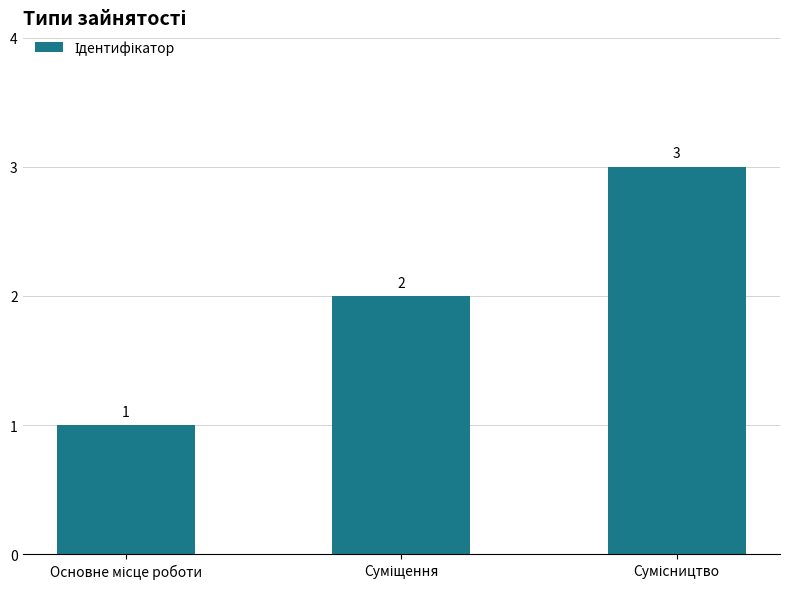

Does the chart contain any negative values?

No